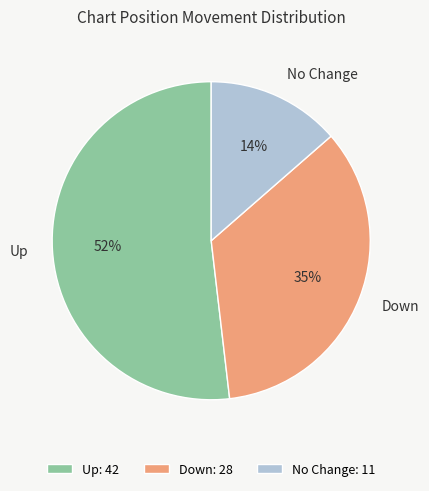

To the nearest percent, what is the difference between the largest and smallest slice percentages?

38%